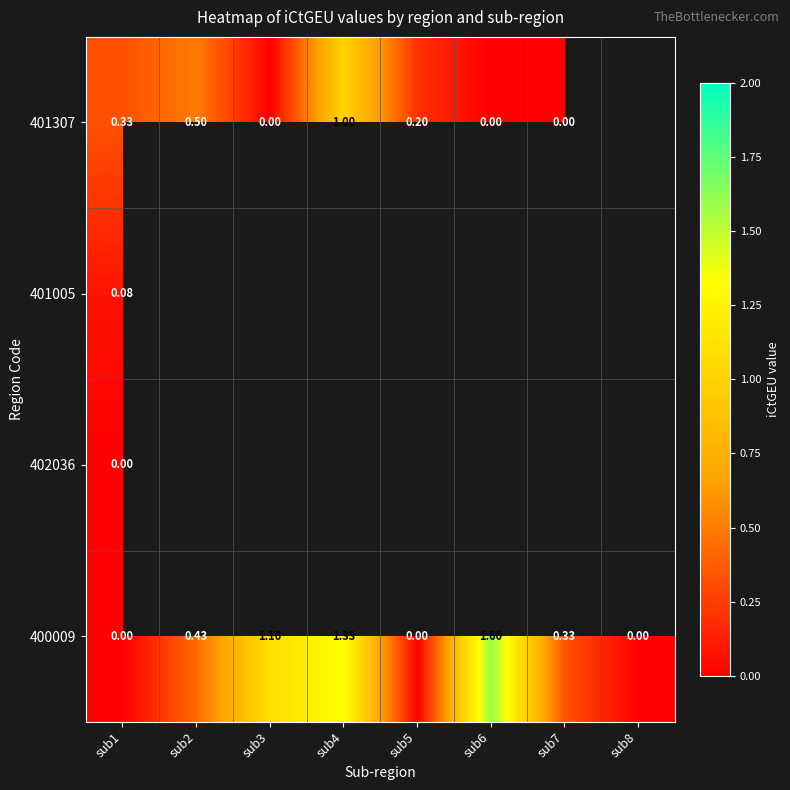

Which has a higher value, sub1 or sub3?

sub1